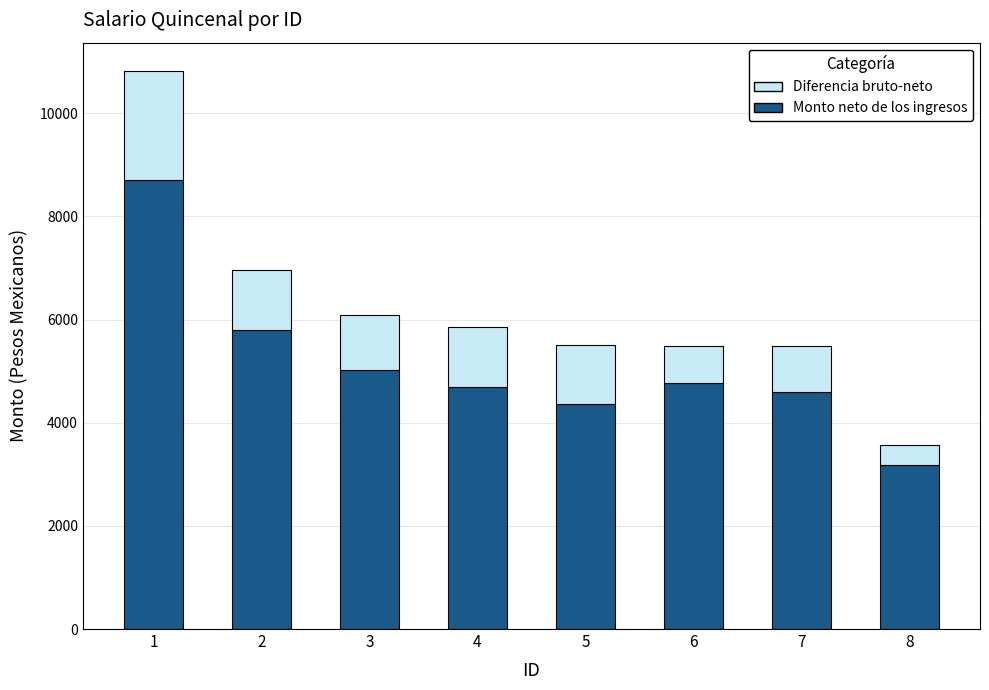

What is the average value of the Monto neto de los ingresos series?

5143.3